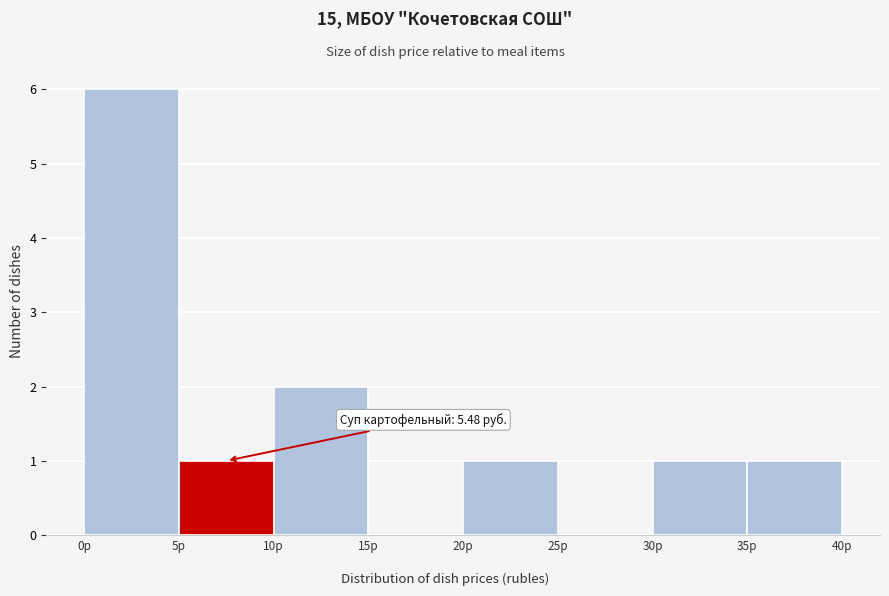

Which range on the x-axis has the tallest bar?

0 to 5